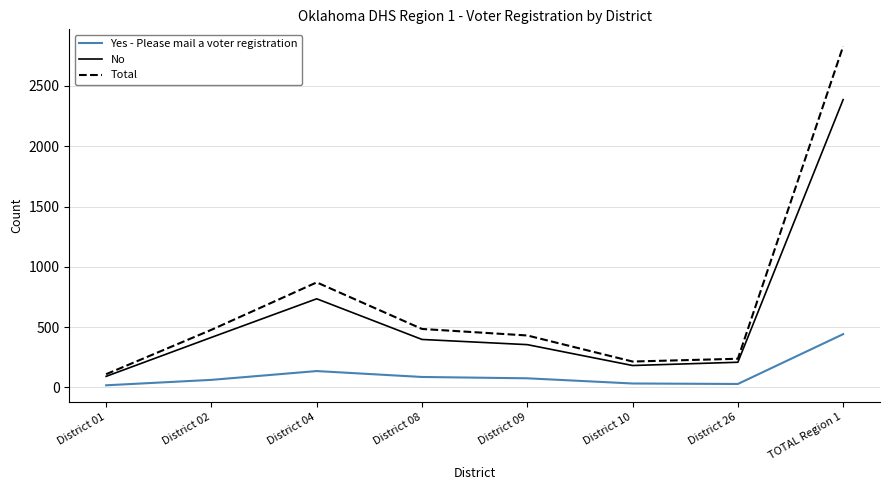

What are all the series names shown in the legend?

Yes - Please mail a voter registration, No, Total